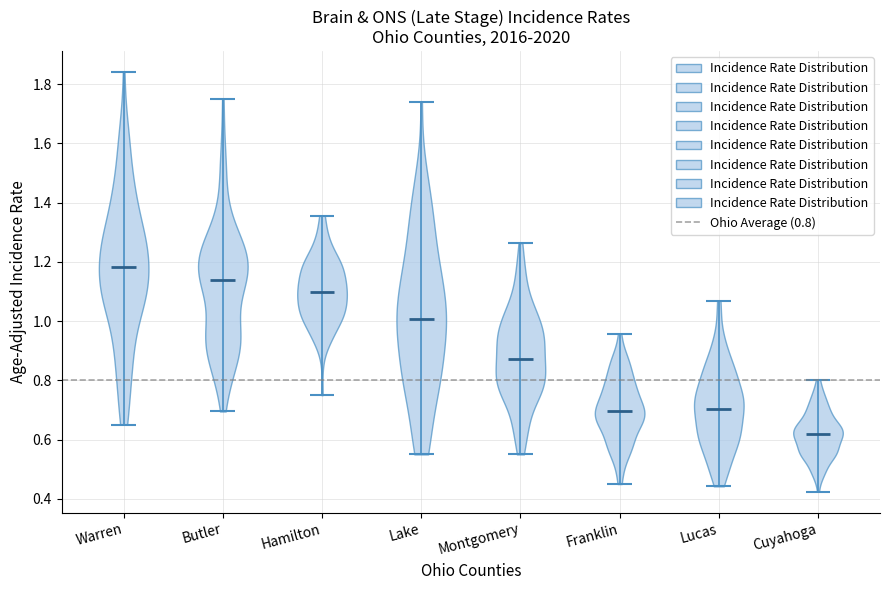

Reading left to right, read every violin against the y-axis: where its median line is, and the lowest and highest points it reaches. The values are not printed on the chart, so give them approximately, as read against the axis.

Warren: median line 1.18, lowest point 0.66, highest point 1.84
Butler: median line 1.14, lowest point 0.70, highest point 1.76
Hamilton: median line 1.10, lowest point 0.76, highest point 1.36
Lake: median line 1.00, lowest point 0.56, highest point 1.74
Montgomery: median line 0.88, lowest point 0.56, highest point 1.26
Franklin: median line 0.70, lowest point 0.46, highest point 0.96
Lucas: median line 0.70, lowest point 0.44, highest point 1.06
Cuyahoga: median line 0.62, lowest point 0.42, highest point 0.80